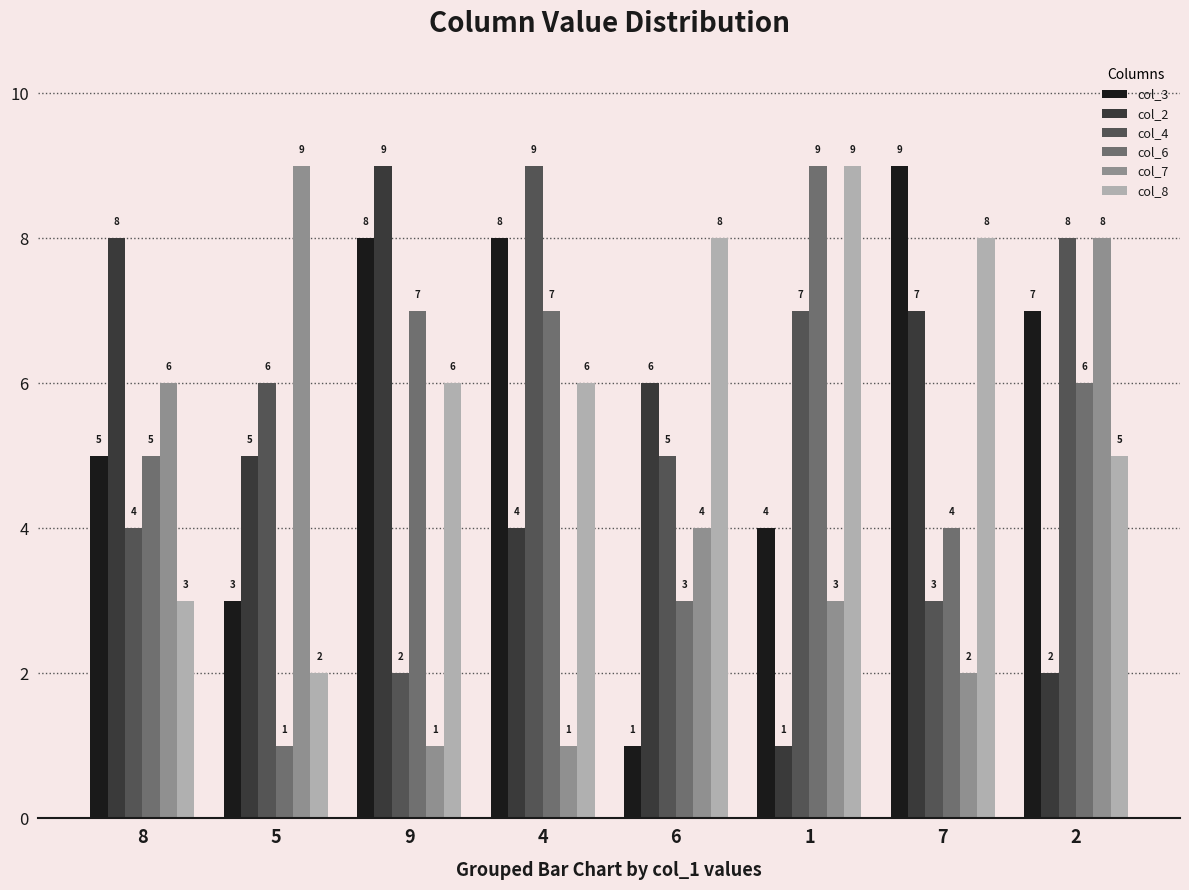

How many categories are shown in the chart?

8